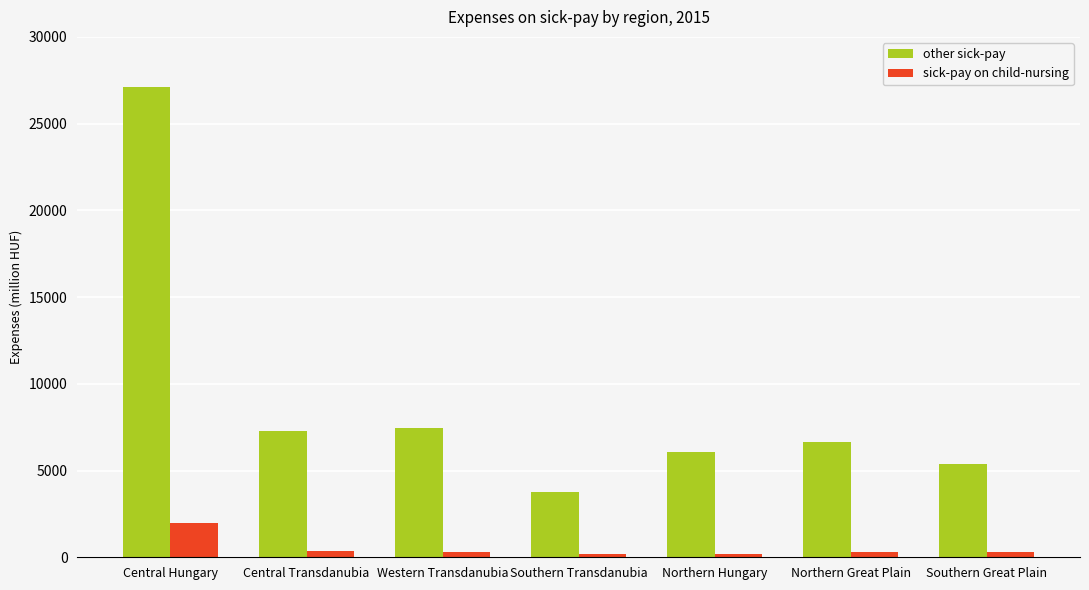

How many data points does each series have?

7